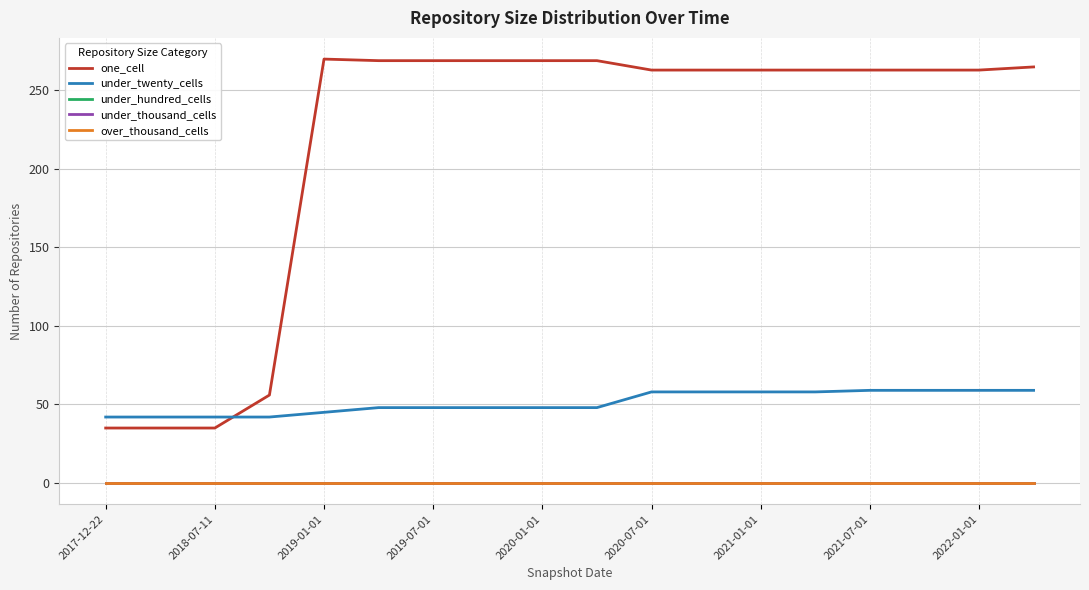

Rank the series by their maximum value, from lowest to highest.

under_hundred_cells, under_thousand_cells, over_thousand_cells, under_twenty_cells, one_cell